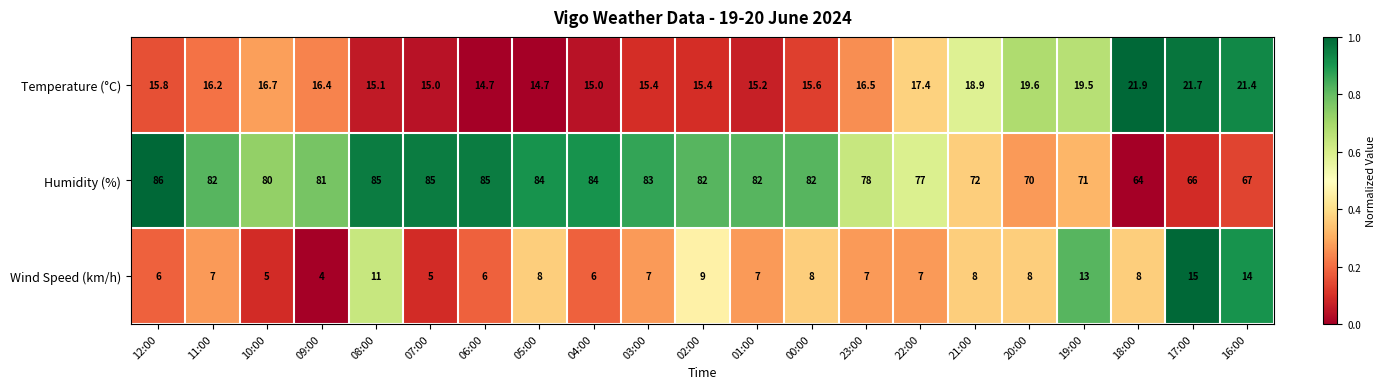

Is it true that Wind Speed (km/h) equals 14.2 at 00:00?

False